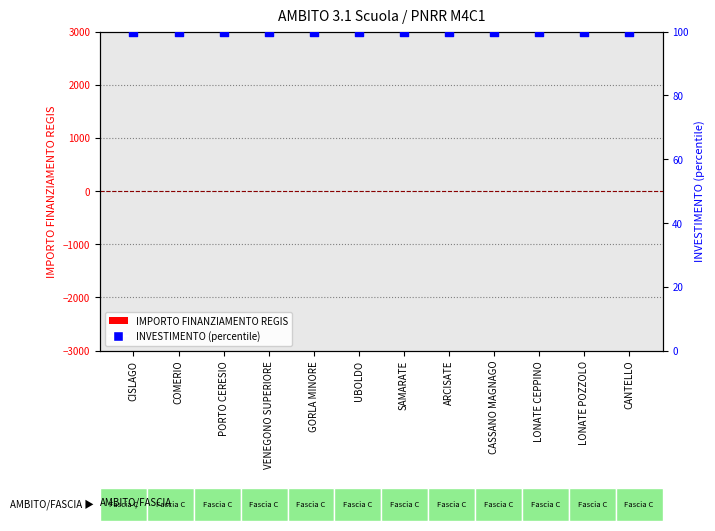

Which series reaches the maximum Y coordinate?

INVESTIMENTO